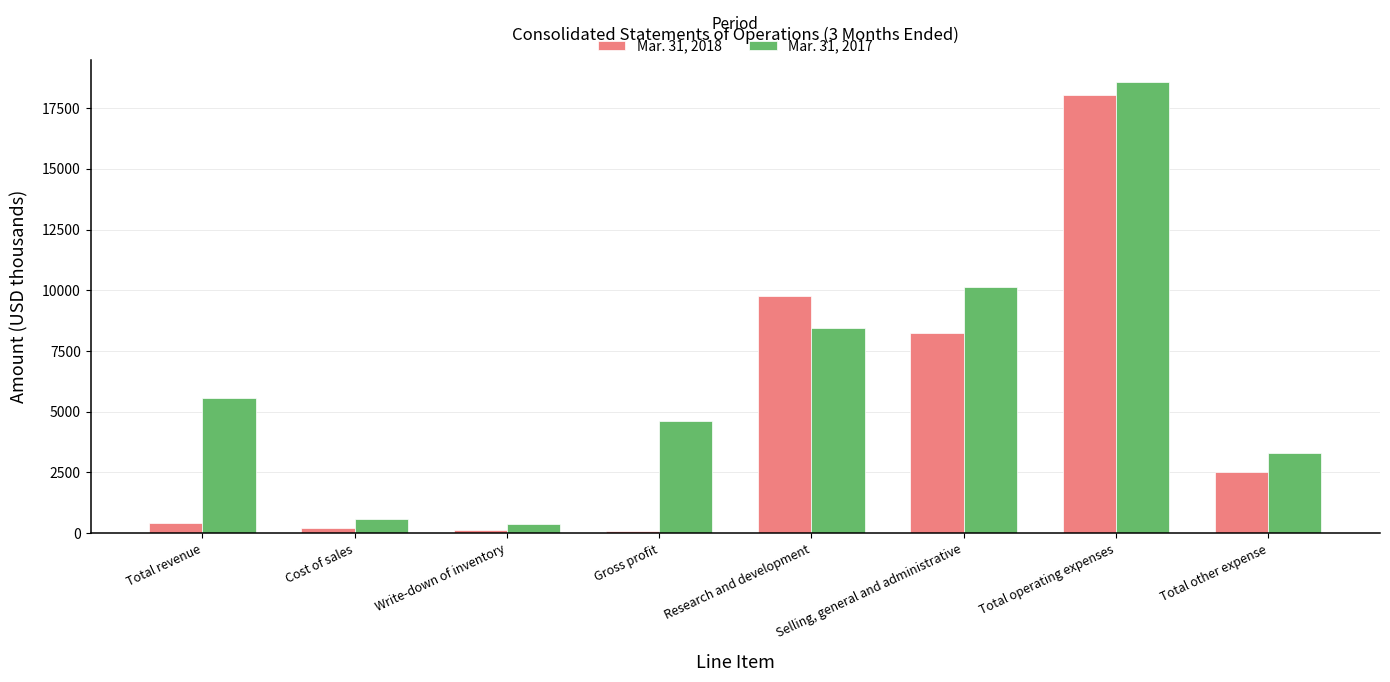

How many distinct data groups are displayed?

2